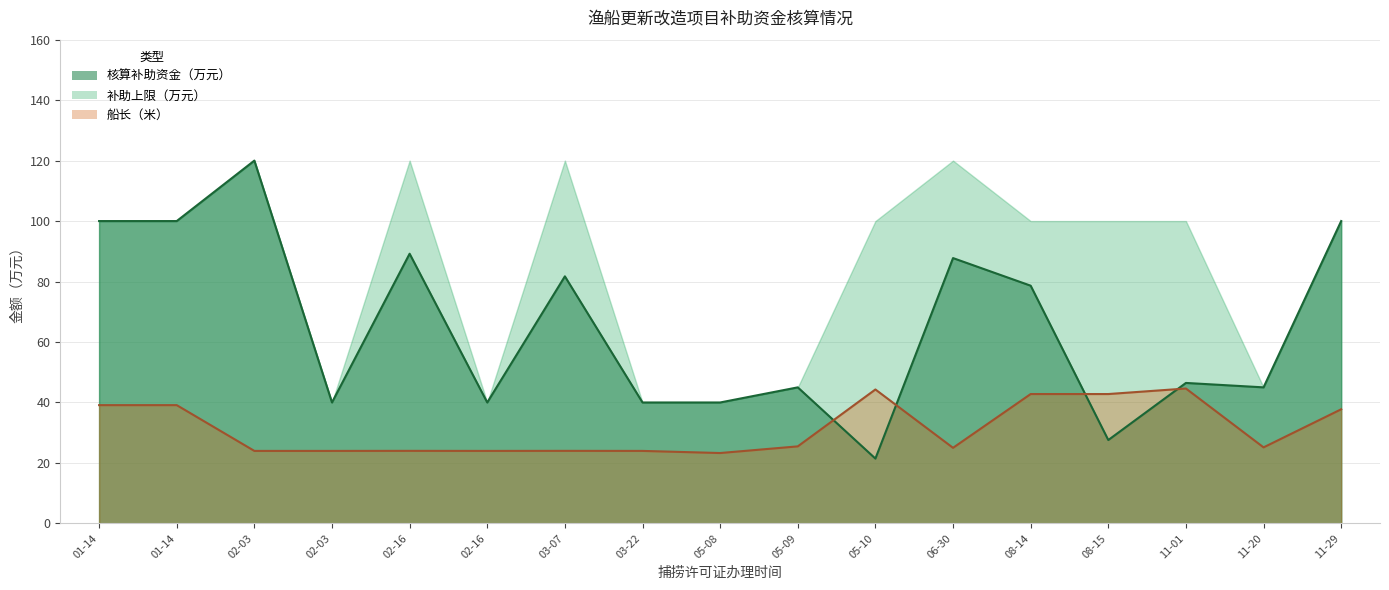

How many intersections are there between 船长（米） and 核算补助资金（万元）?

4